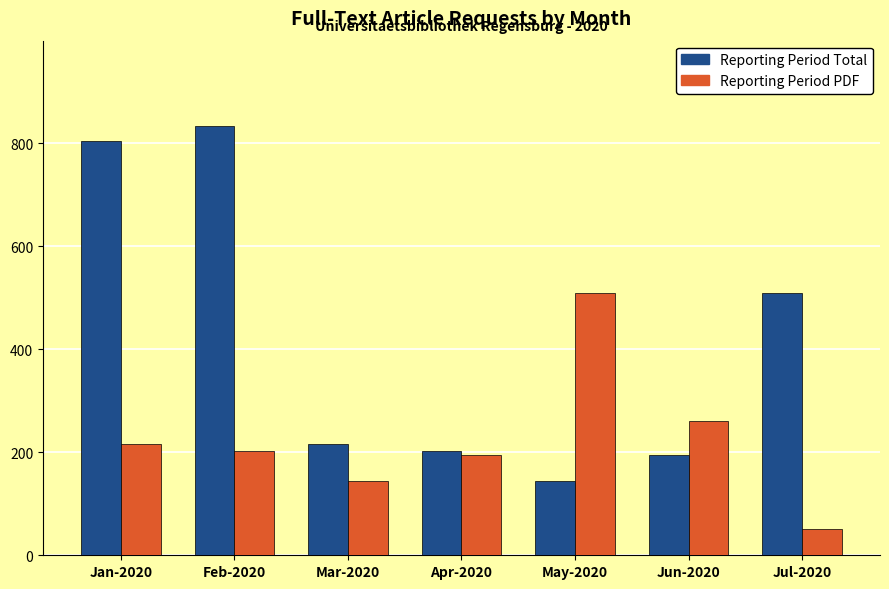

Which series changed the most between Mar-2020 and May-2020?

Reporting Period PDF